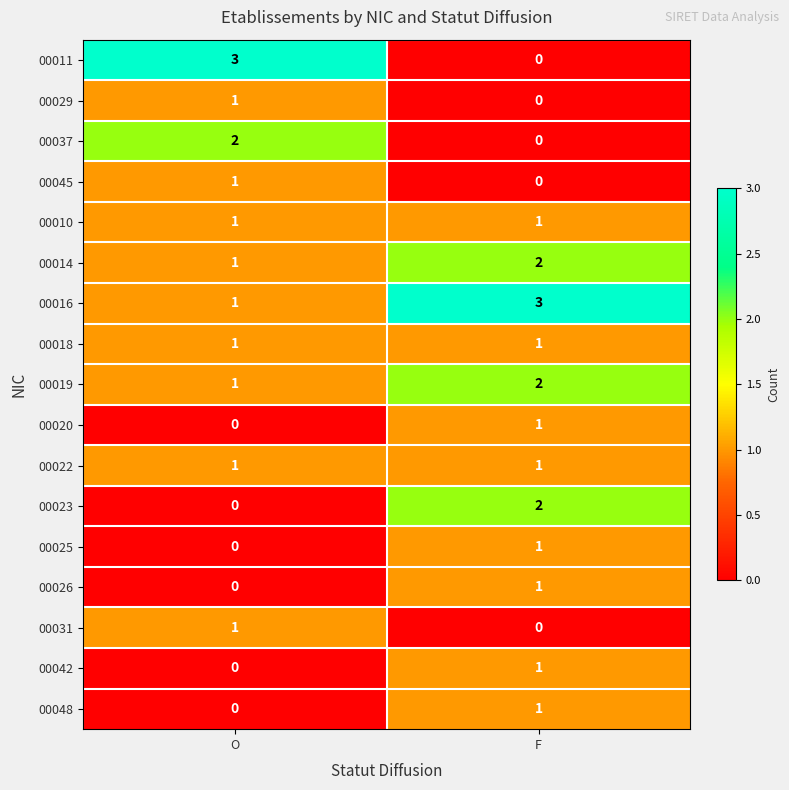

What is the difference between the 00011 values at O and F?

3